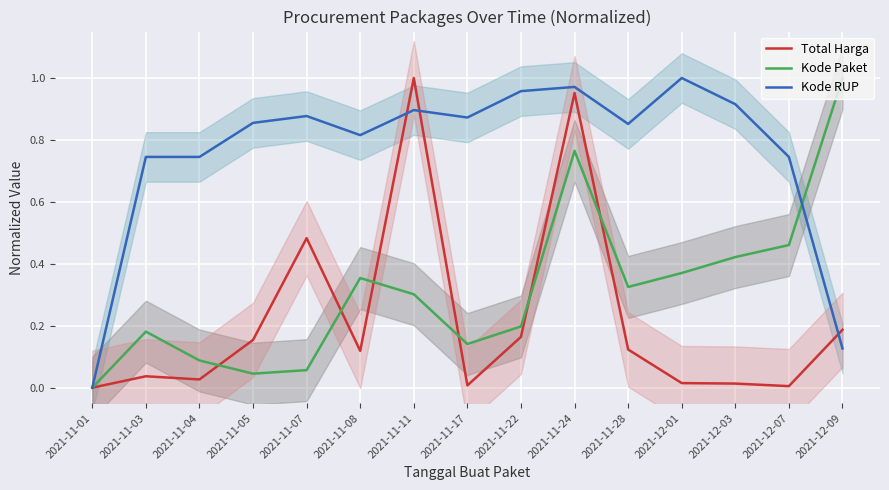

Is it true that Kode Paket equals 1.0 at 2021-12-09?

True